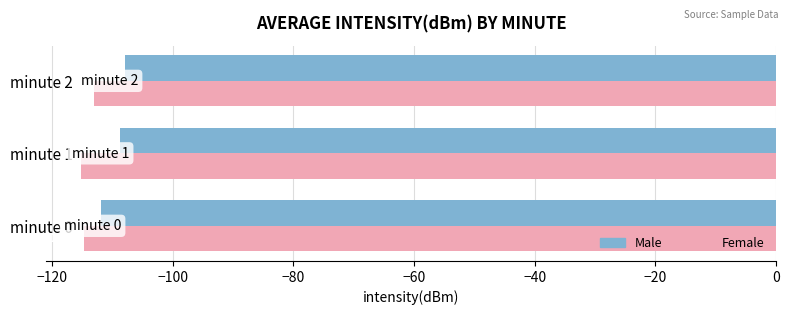

Where is Female nearest to the value -114?

minute 0